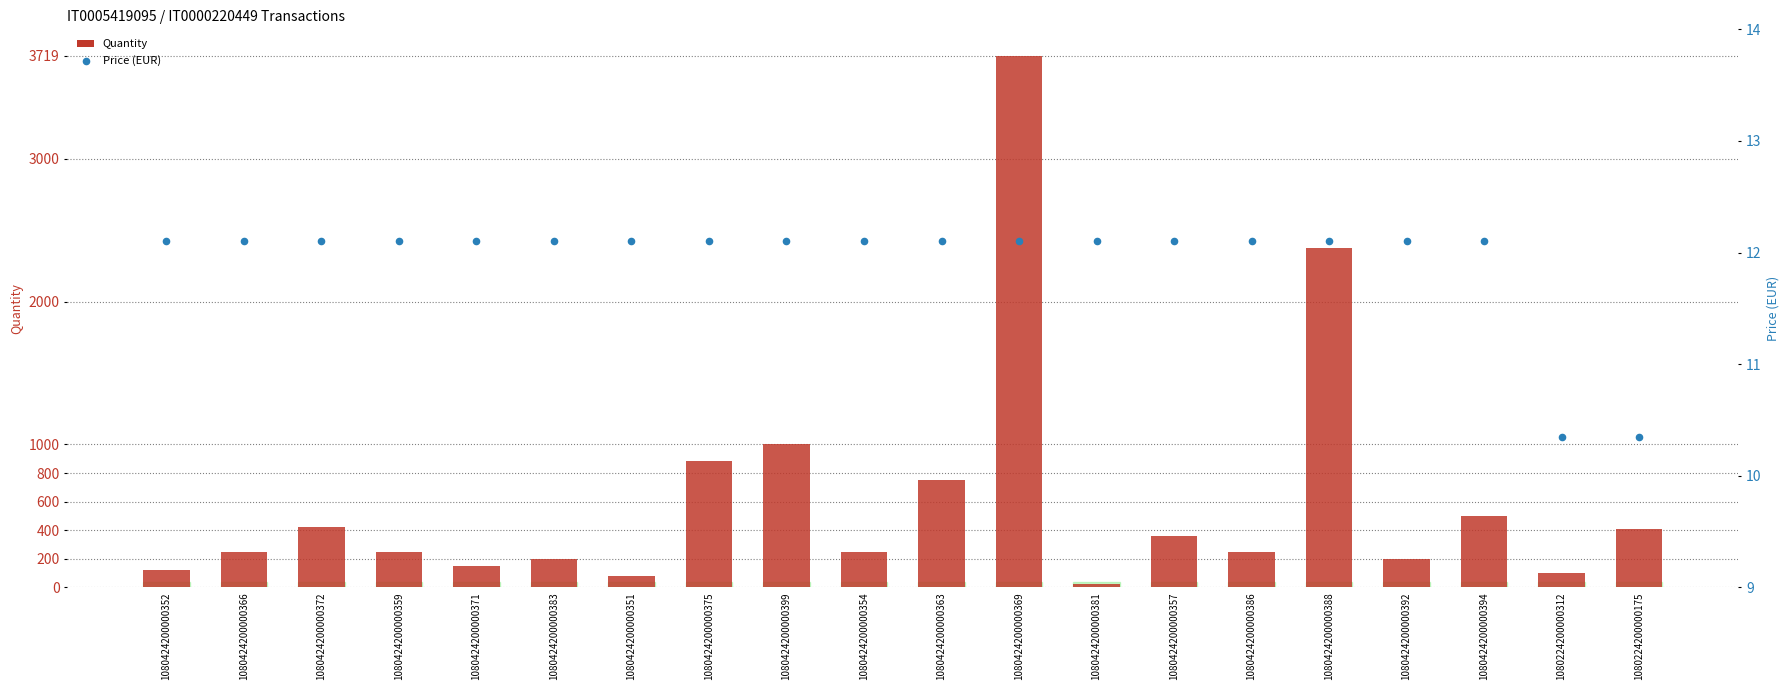

At which category is the sum across all series the highest?

1080424200000369